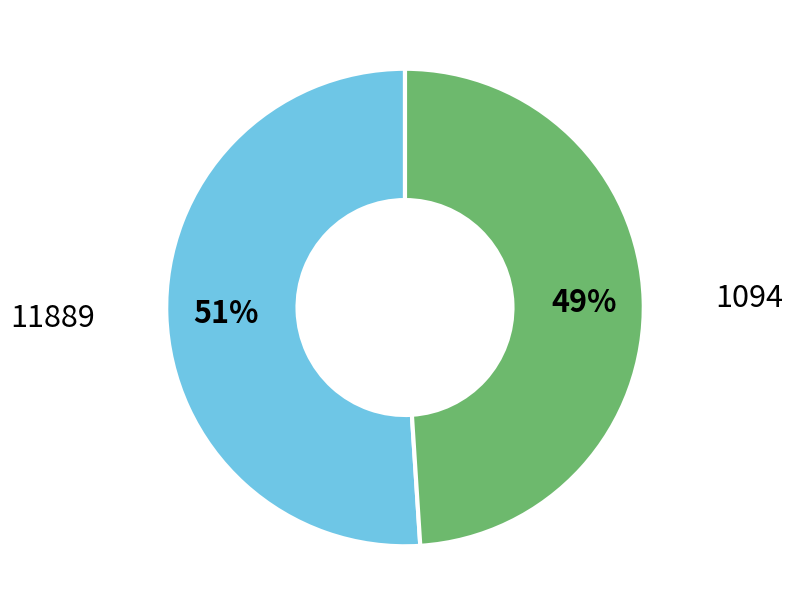

What is the smallest slice in the pie chart?

1094